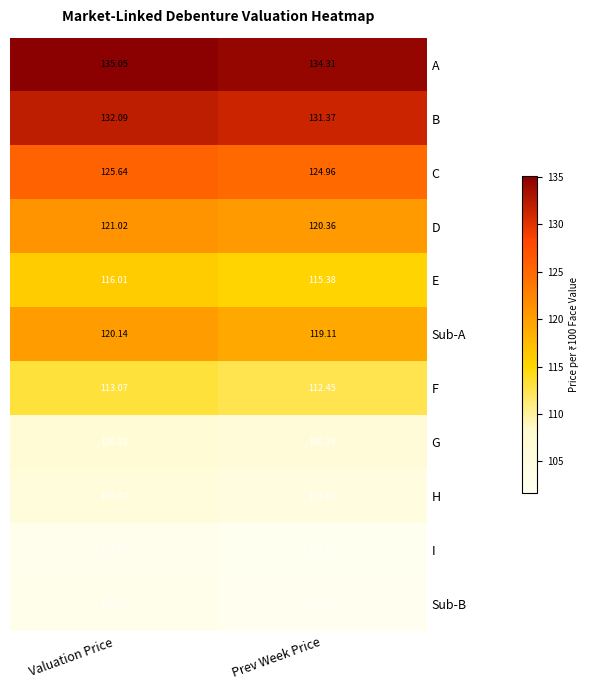

At how many categories does at least one series exceed 110?

2